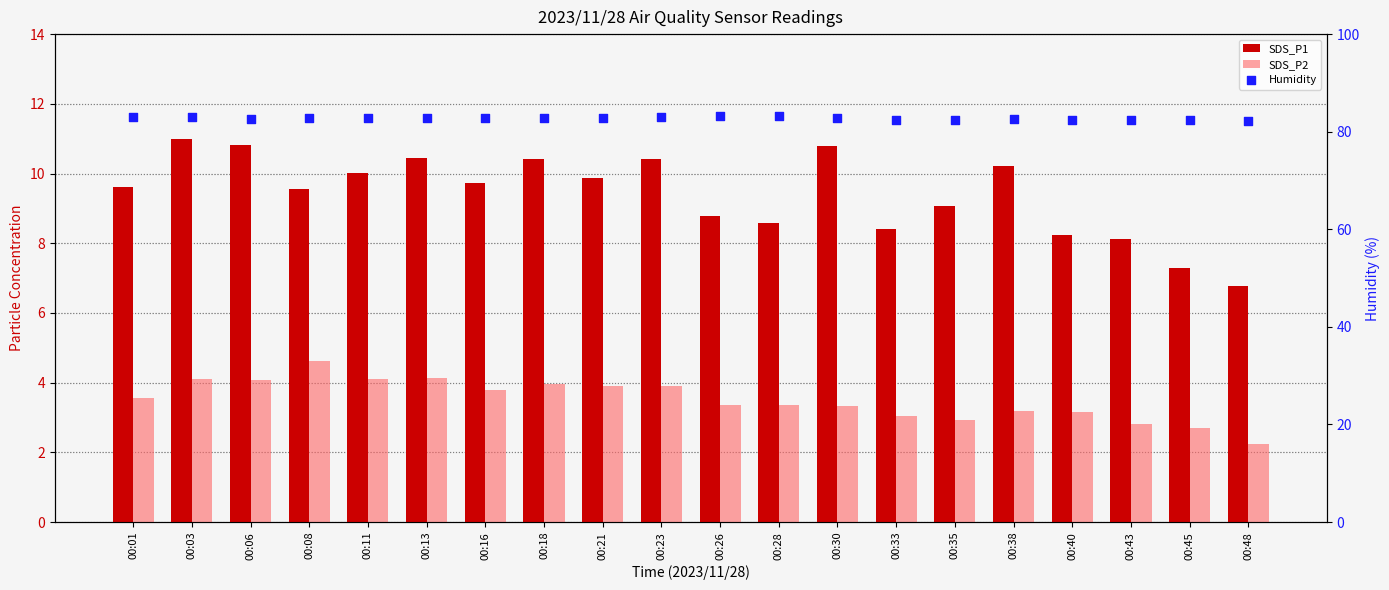

Which series contains the lowest Y value?

SDS_P2